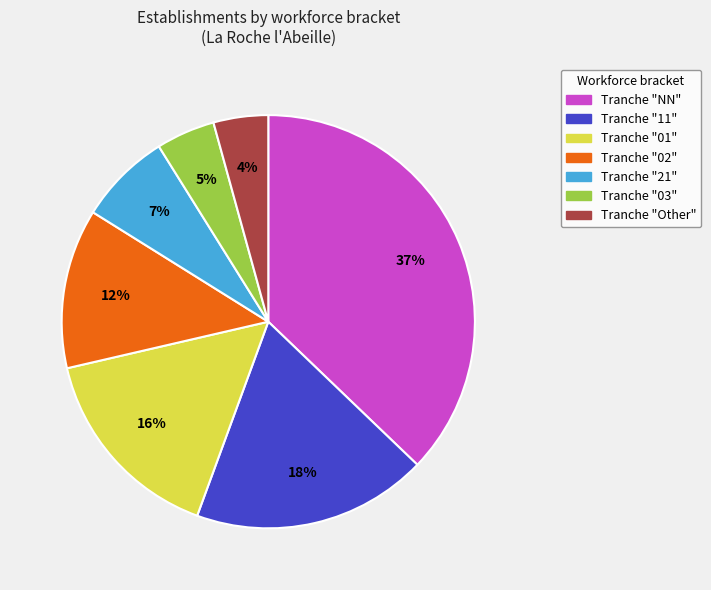

Is there a majority slice in this chart?

No